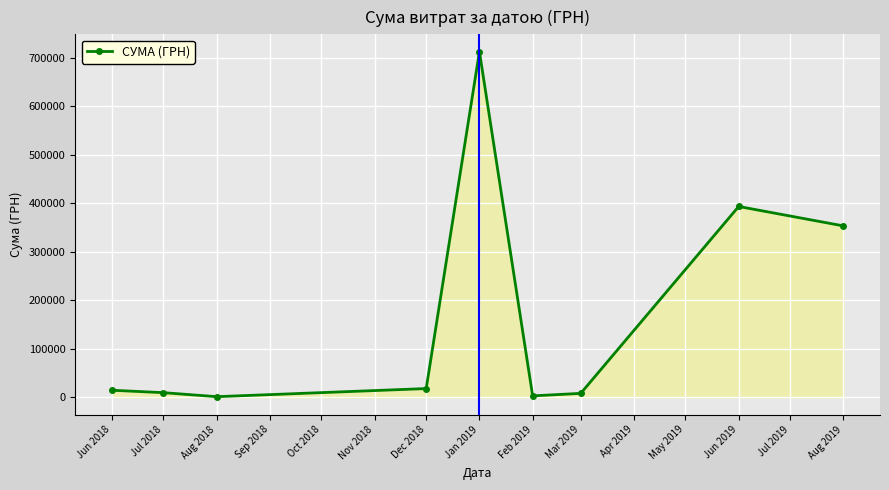

What is the smallest value displayed?

1320.0